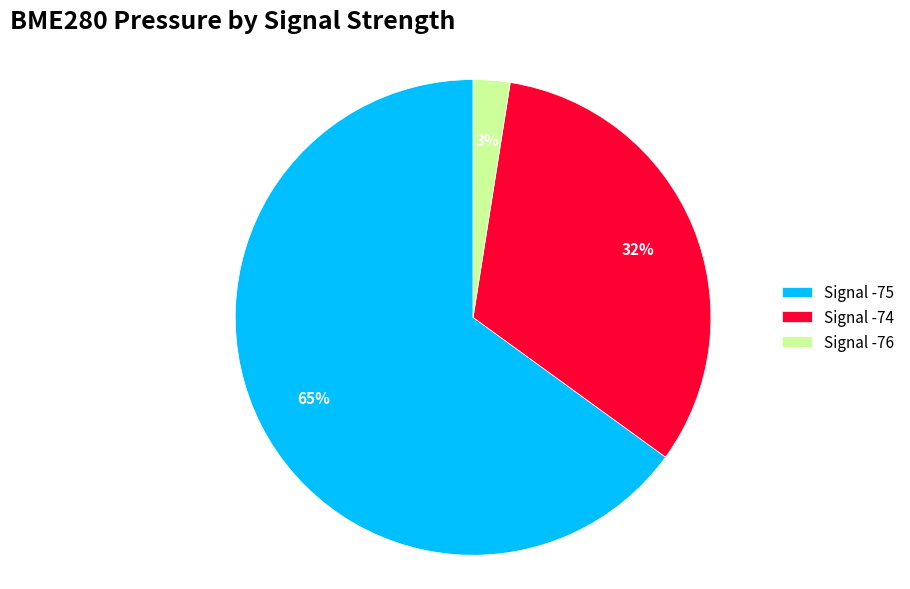

What is the largest slice in the pie chart?

Signal -75